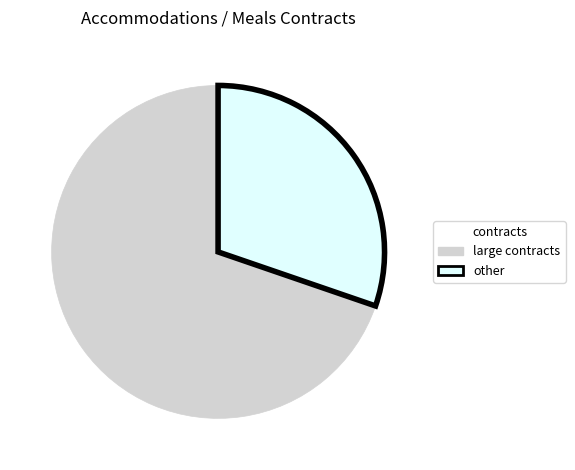

How many segments does this pie chart have?

2